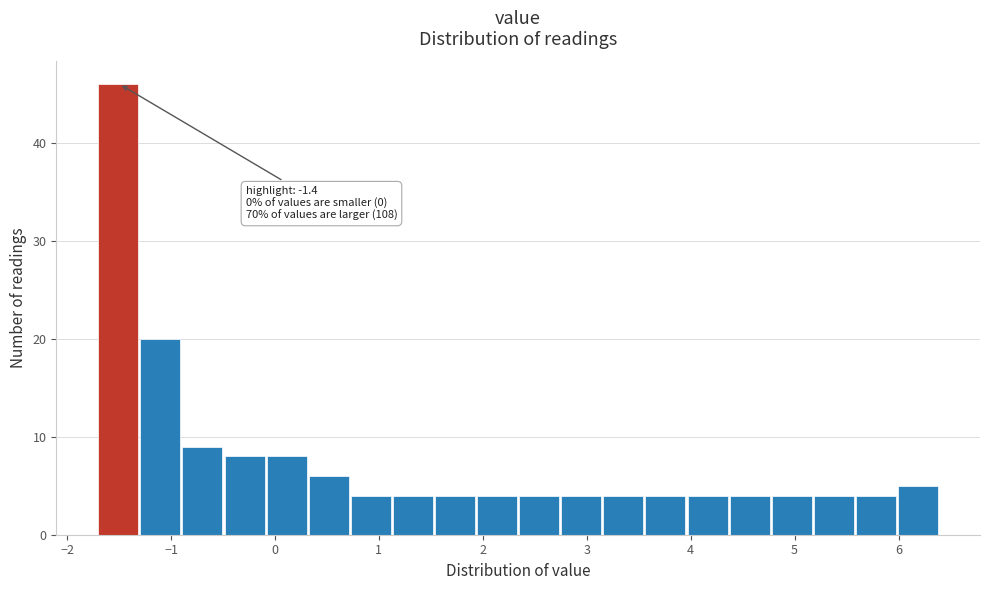

Over which range of the x-axis is the bar tallest?

-1.7 to -1.3